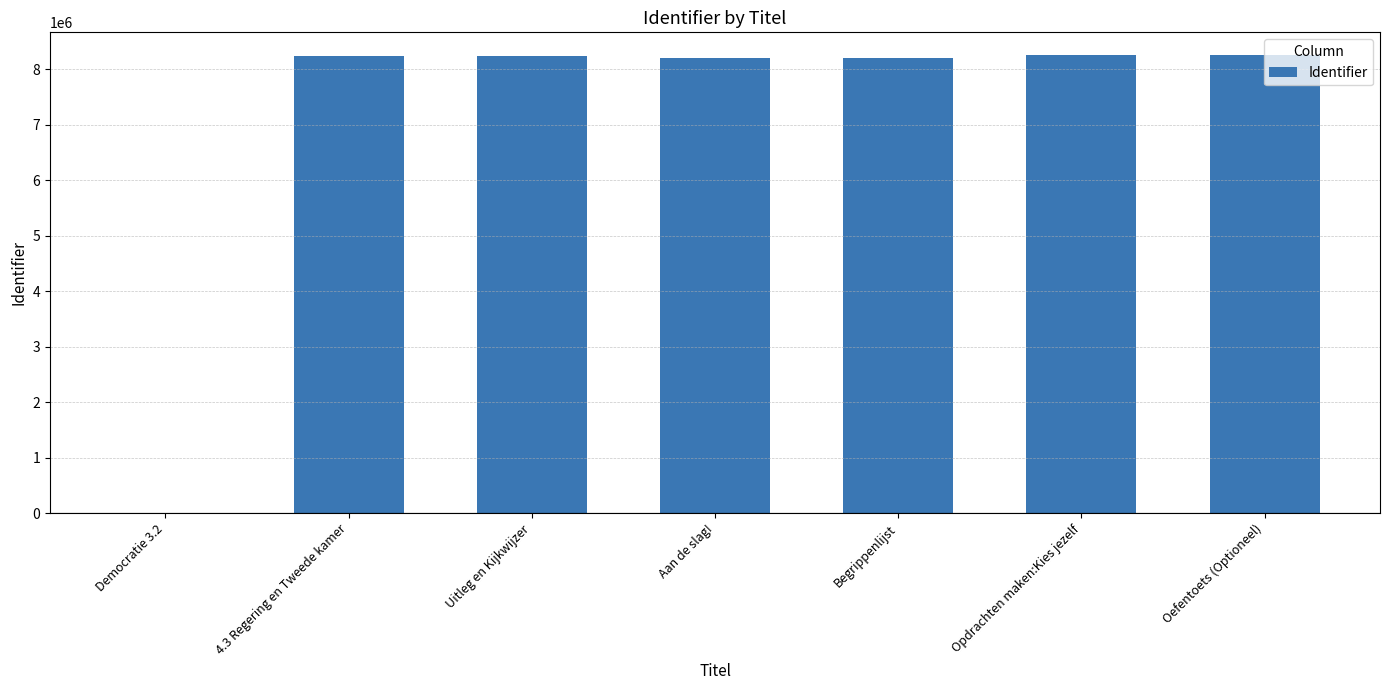

What is the average value?

7057494